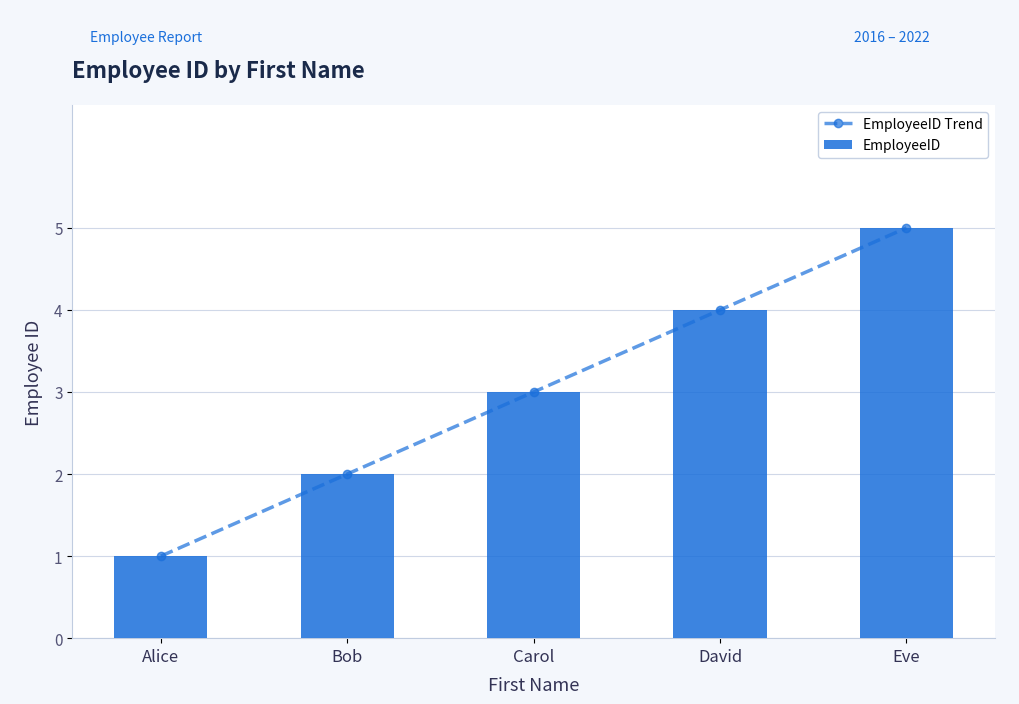

Where is EmployeeID nearest to the value 3?

Carol